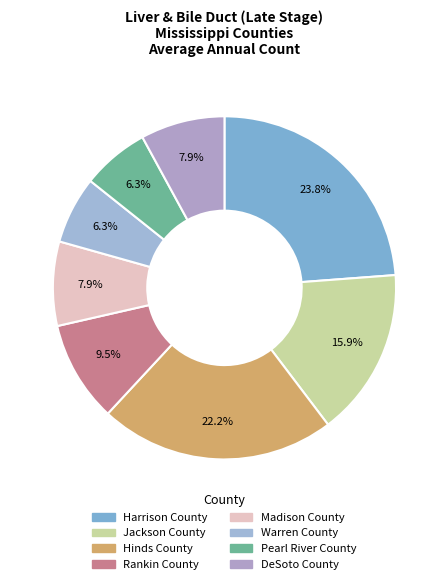

Is it true that Rankin County is 16% of the pie?

False